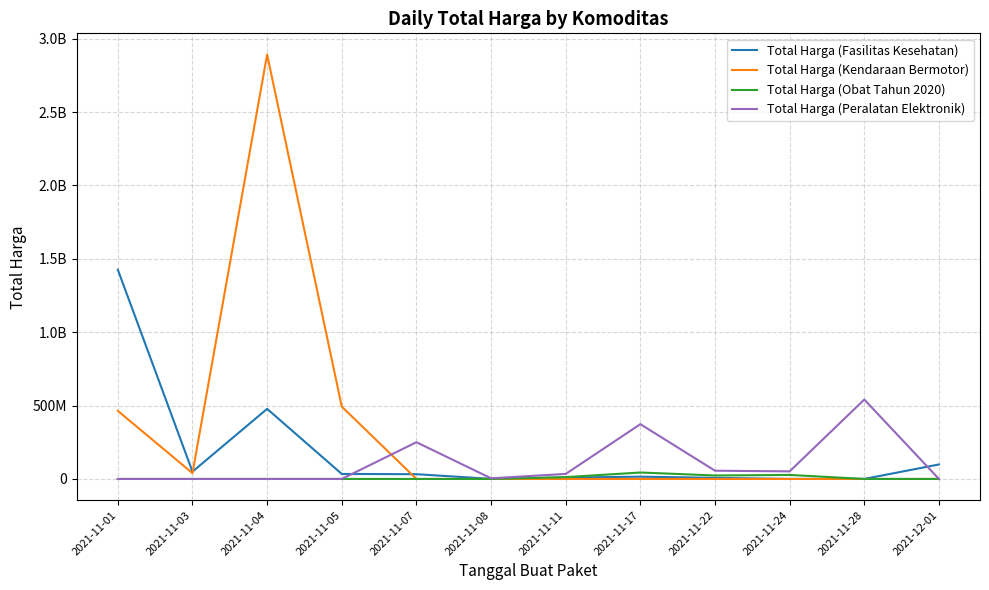

Does the chart have visible grid lines?

Yes